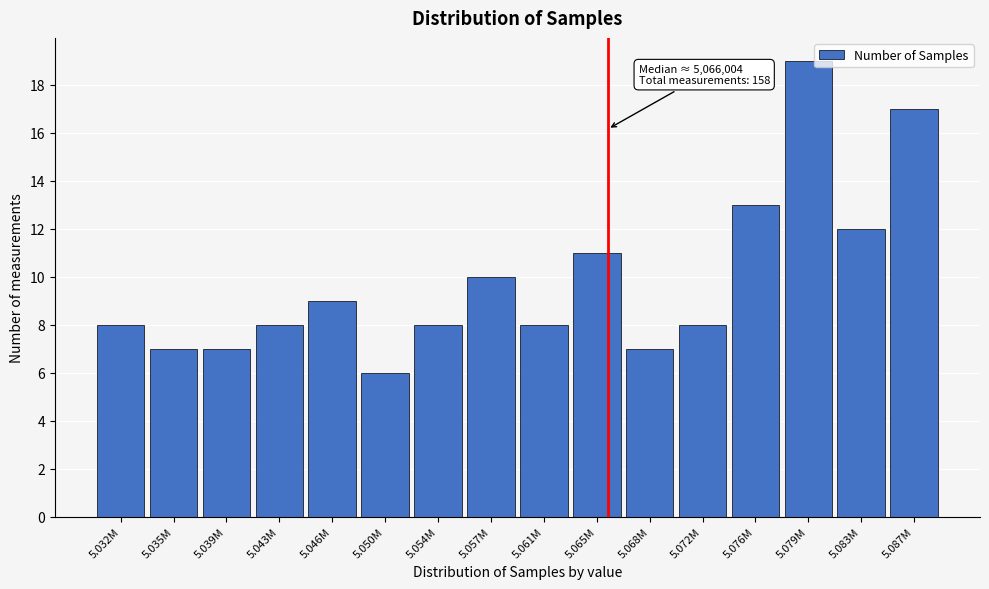

Reading left to right, extract all data points from this chart.

5.032M=8	5.035M=7	5.039M=7	5.043M=8	5.046M=9	5.050M=6	5.054M=8	5.057M=10	5.061M=8	5.065M=11	5.068M=7	5.072M=8	5.076M=13	5.079M=19	5.083M=12	5.087M=17